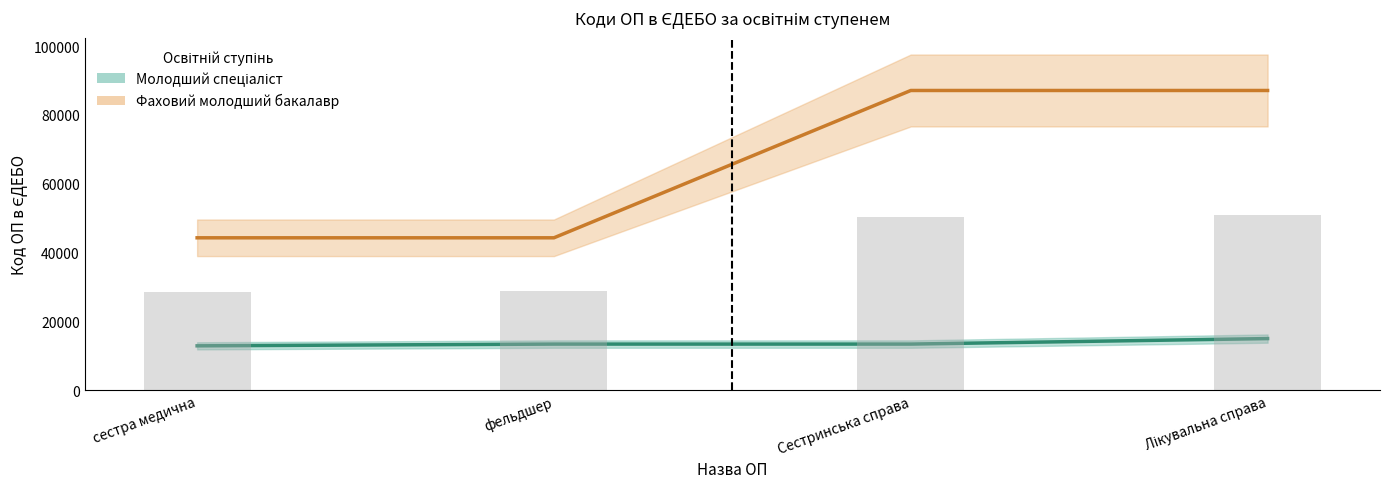

What is the sum of all Молодший спеціаліст values?

54776